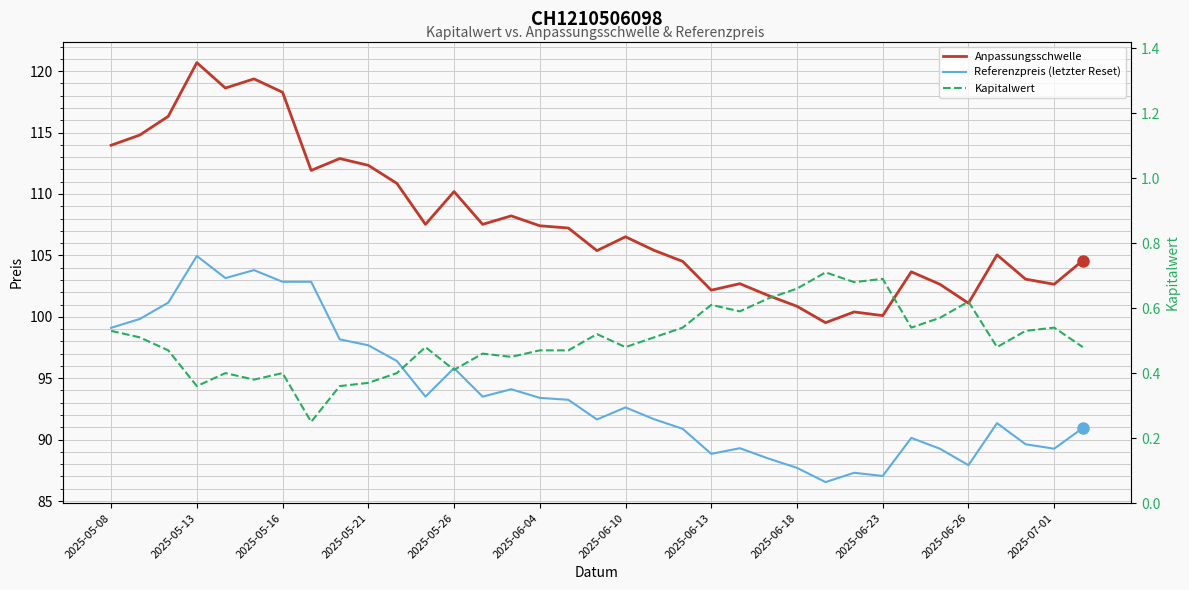

At 26, list the series in order from smallest to largest.

Kapitalwert, Referenzpreis (letzter Reset), Anpassungsschwelle